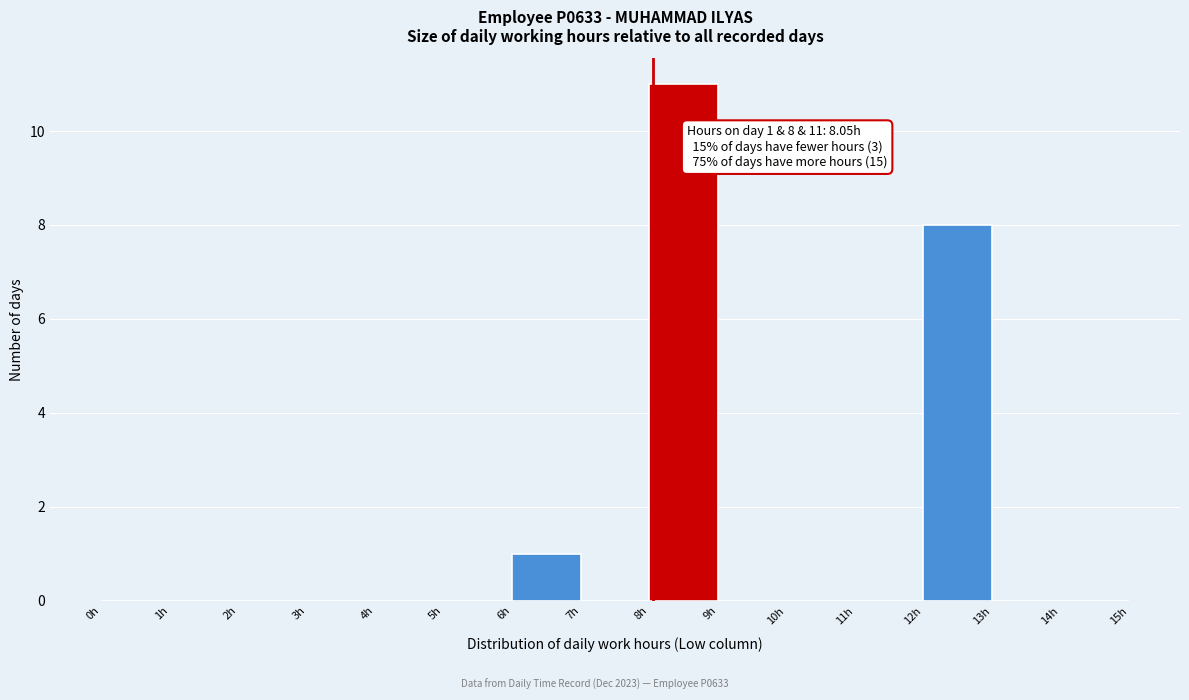

Which range on the x-axis has the tallest bar?

8 to 9